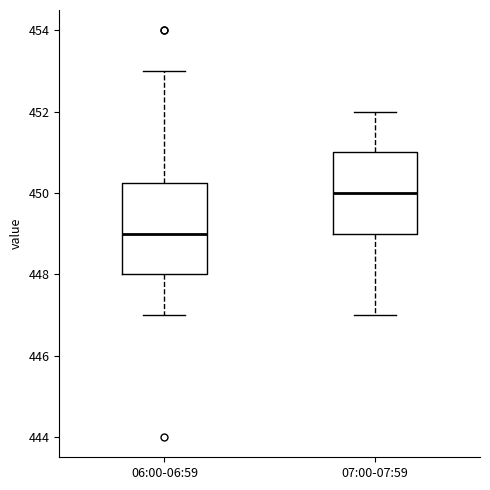

Where is the lower edge of the box for 07:00-07:59 on the y-axis? The values are not printed on the chart, so give them approximately, as read against the axis.

449.0